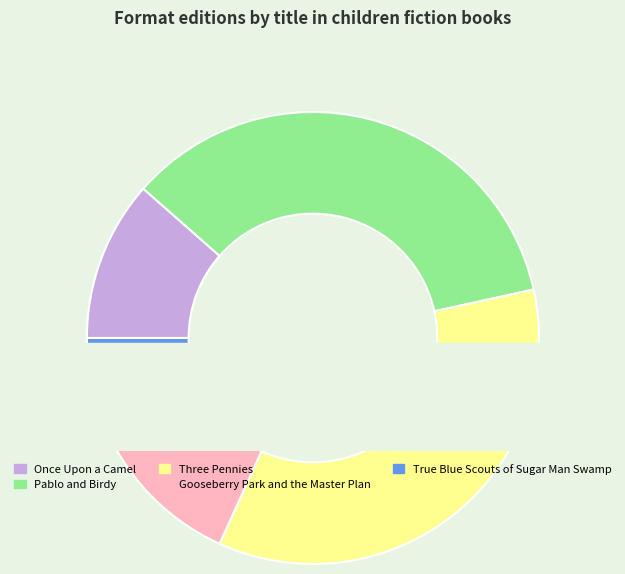

Count the number of slices in the pie.

5